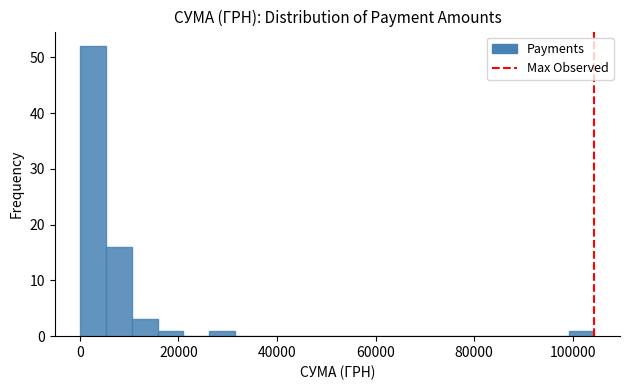

Around what value on the x-axis is the tallest bar? Give the approximate position of its centre, as read against the axis.

2000